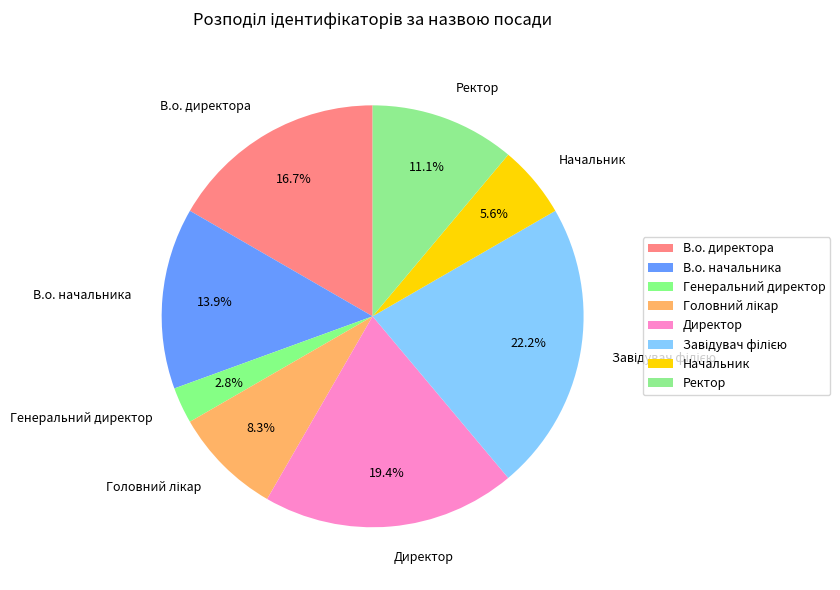

Count the number of slices in the pie.

8